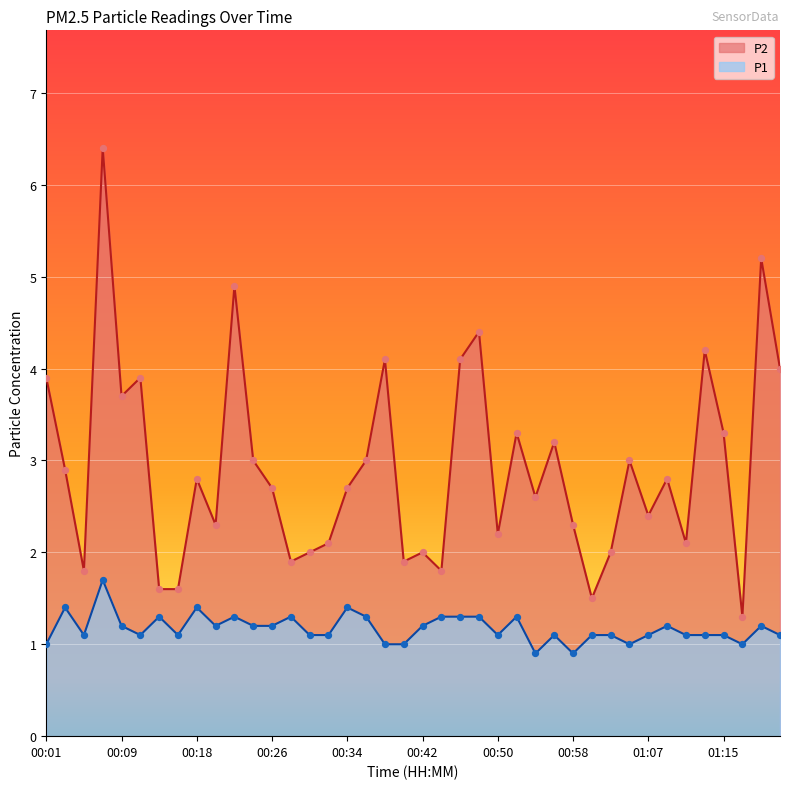

Which series has the widest spread of Y values?

P2